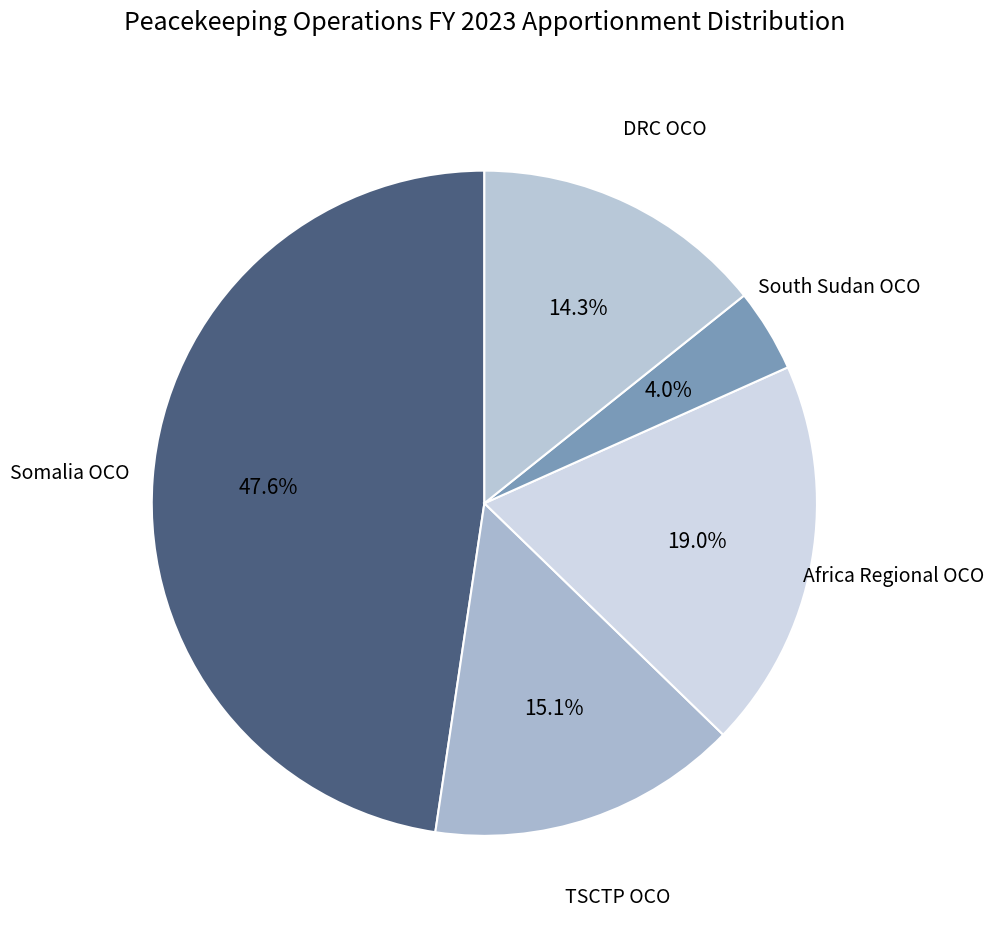

Does DRC OCO represent more than half of the total?

No